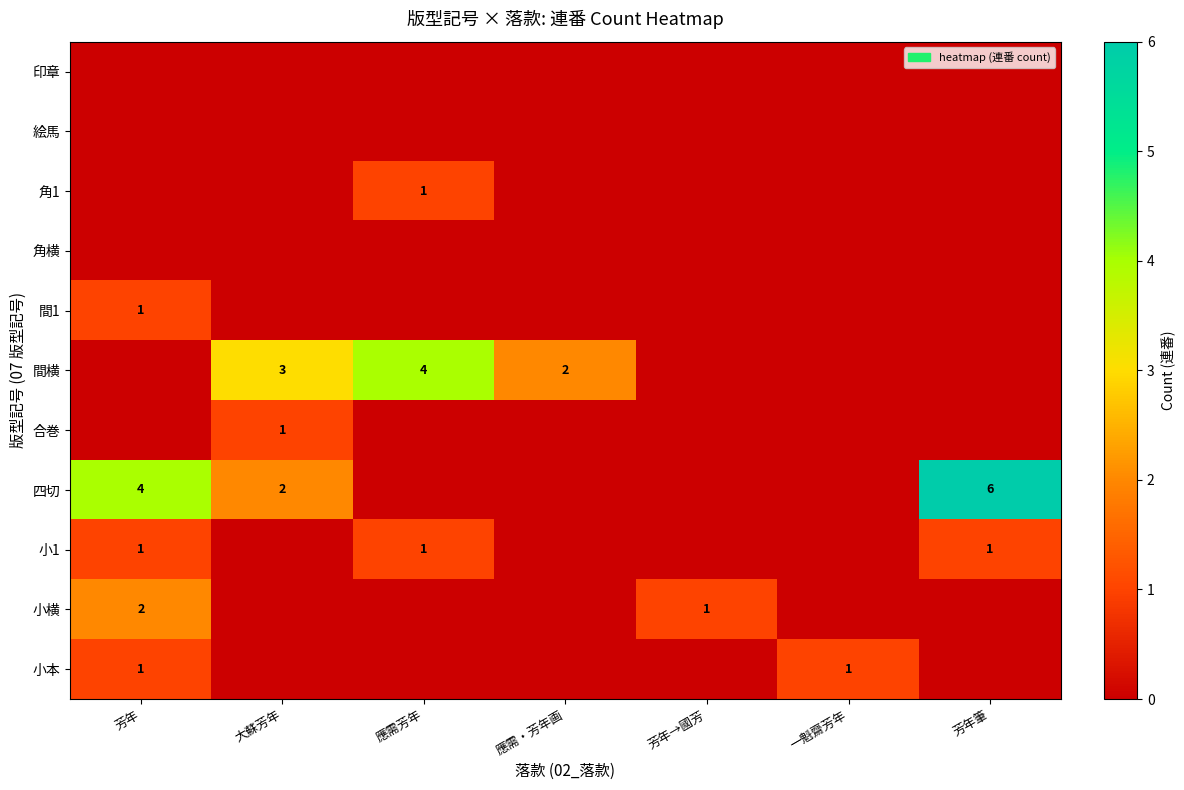

What is the maximum value shown in the chart?

6